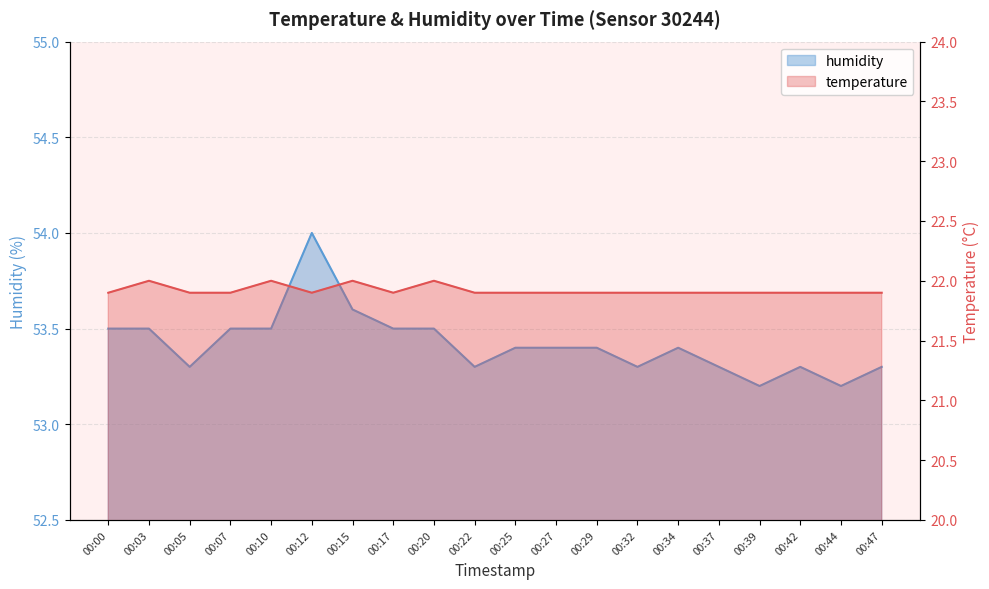

True or false: temperature and humidity cross at least once.

False